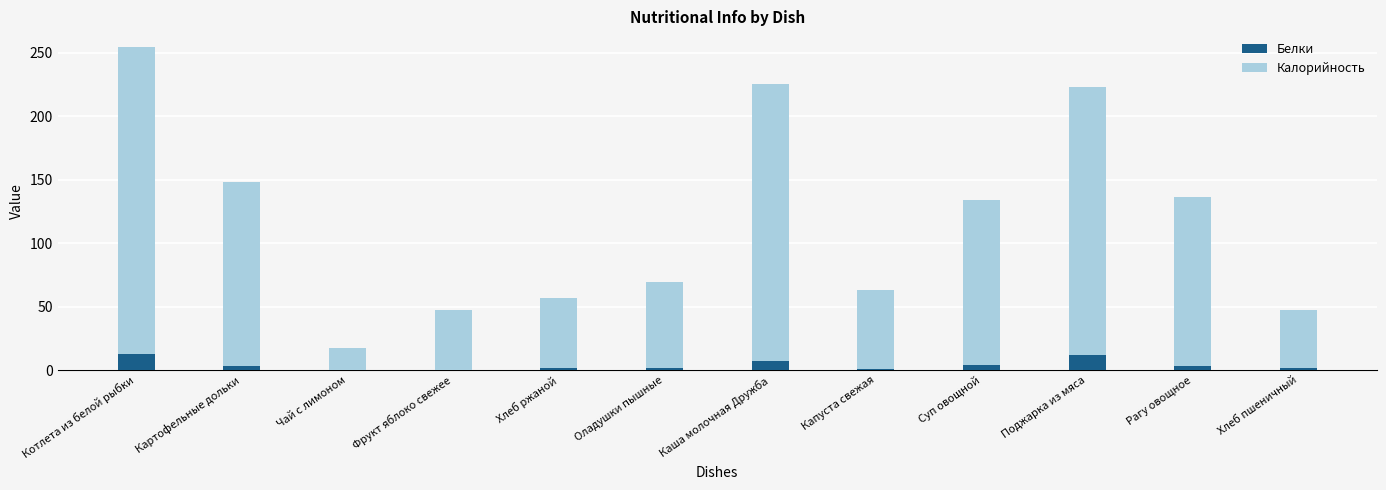

What value does the Белки series have at Поджарка из мяса?

11.6